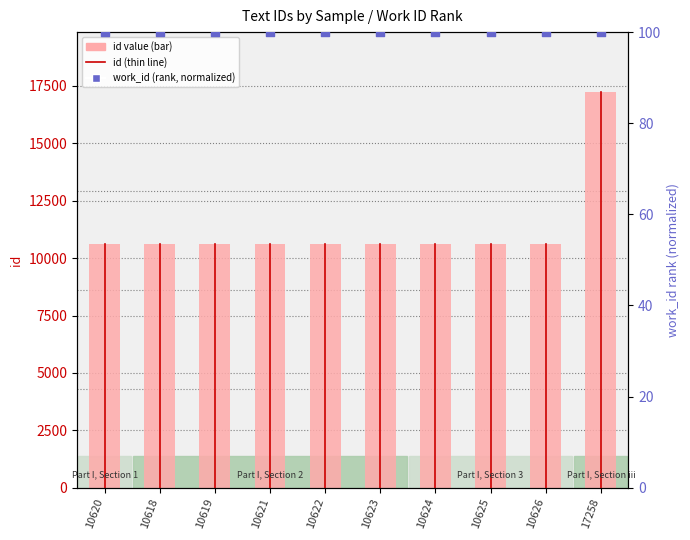

What is the total value across all series at 10624?

10724